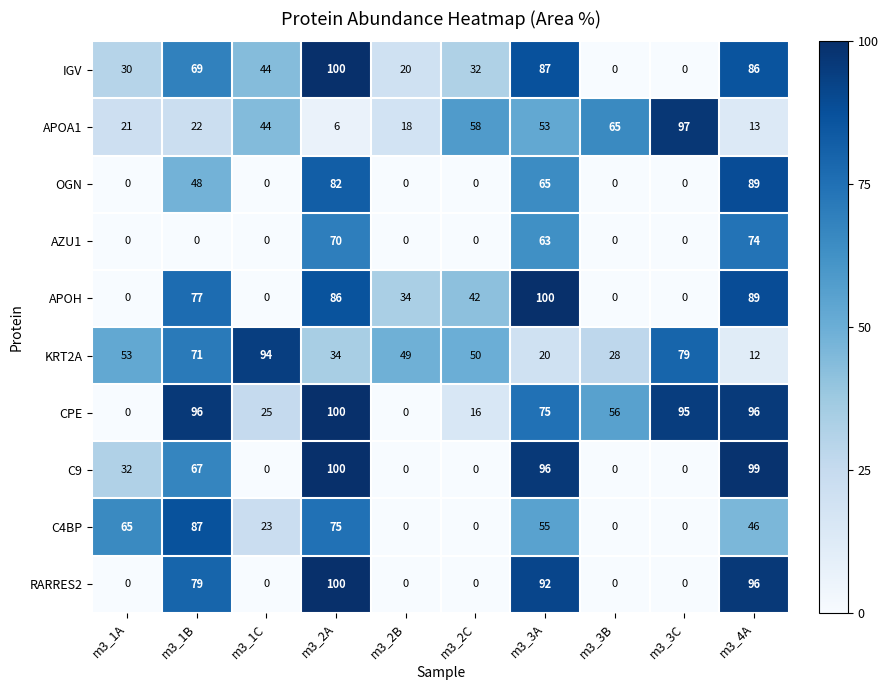

How many C4BP values are between 0 and 65?

8